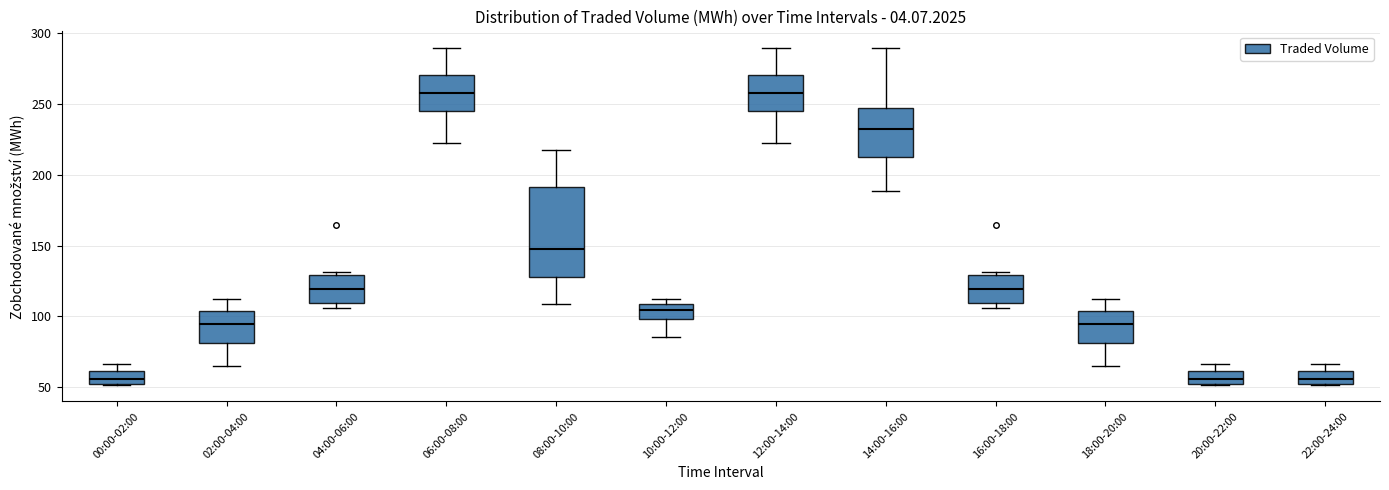

Reading left to right, read every box against the y-axis: the position of its median line, the range the box covers, and the ends of its whiskers. The values are not printed on the chart, so give them approximately, as read against the axis.

00:00-02:00: median 55, box 50 to 60, whiskers 50 to 65
02:00-04:00: median 95, box 80 to 105, whiskers 65 to 110
04:00-06:00: median 120, box 110 to 130, whiskers 105 to 130 (just above the box's upper edge)
06:00-08:00: median 260, box 245 to 270, whiskers 225 to 290
08:00-10:00: median 150, box 130 to 190, whiskers 110 to 215
10:00-12:00: median 105, box 100 to 110, whiskers 85 to 110 (just above the box's upper edge)
12:00-14:00: median 260, box 245 to 270, whiskers 225 to 290
14:00-16:00: median 230, box 215 to 245, whiskers 190 to 290
16:00-18:00: median 120, box 110 to 130, whiskers 105 to 130 (just above the box's upper edge)
18:00-20:00: median 95, box 80 to 105, whiskers 65 to 110
20:00-22:00: median 55, box 50 to 60, whiskers 50 to 65
22:00-24:00: median 55, box 50 to 60, whiskers 50 to 65